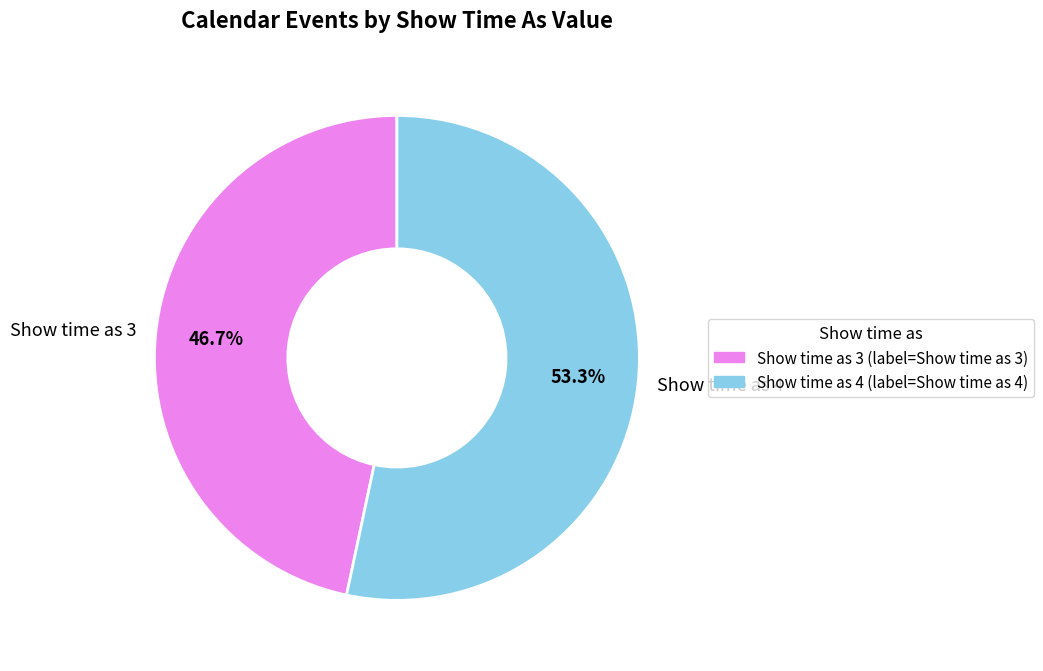

What is the majority slice?

Show time as 4